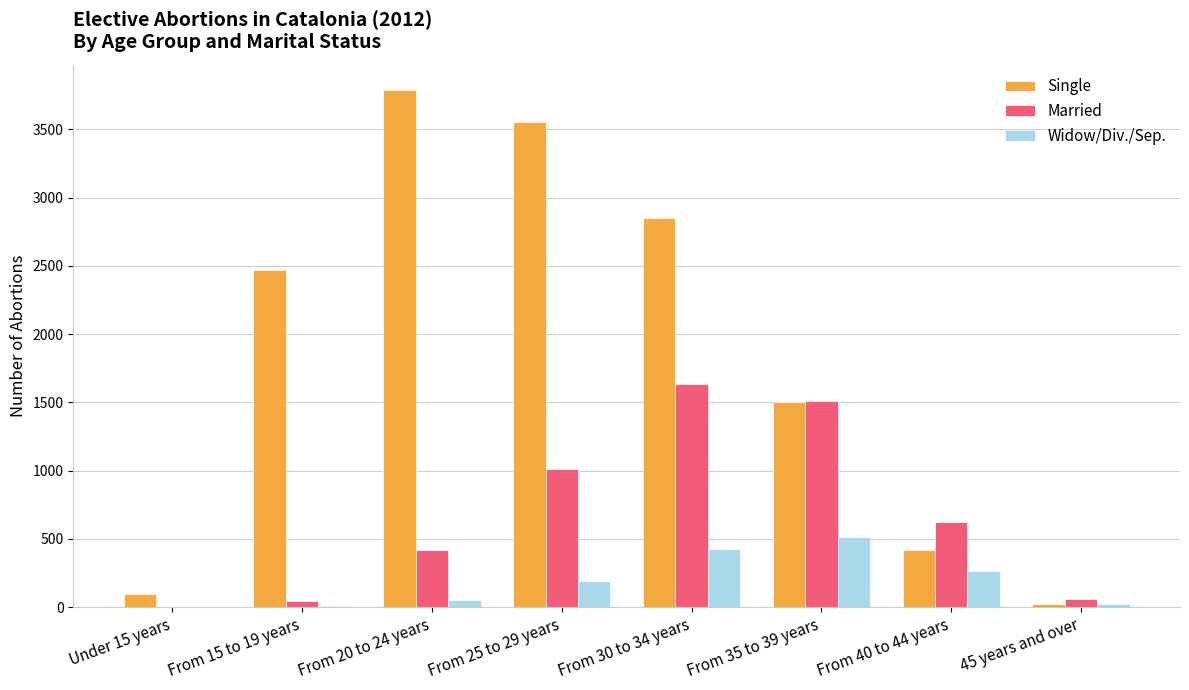

Which series changed the most between From 20 to 24 years and From 35 to 39 years?

Single